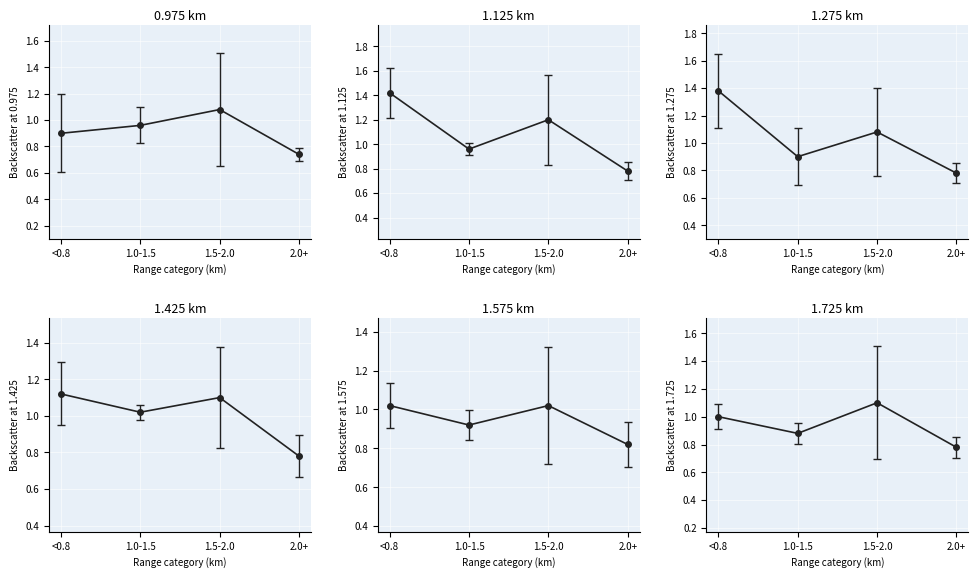

What is the value of the 1.425 point at the 5th from the left?

0.8